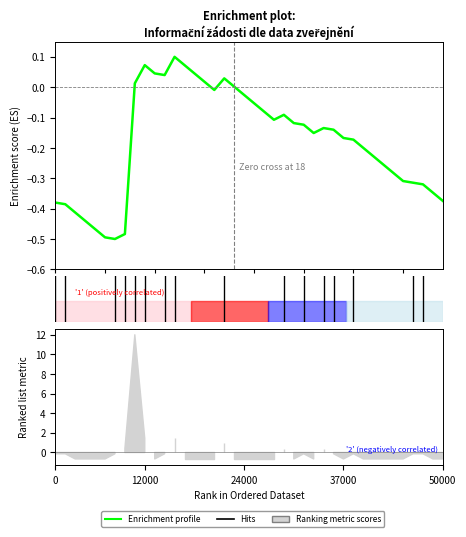

What value does the data have at 9?

0.1